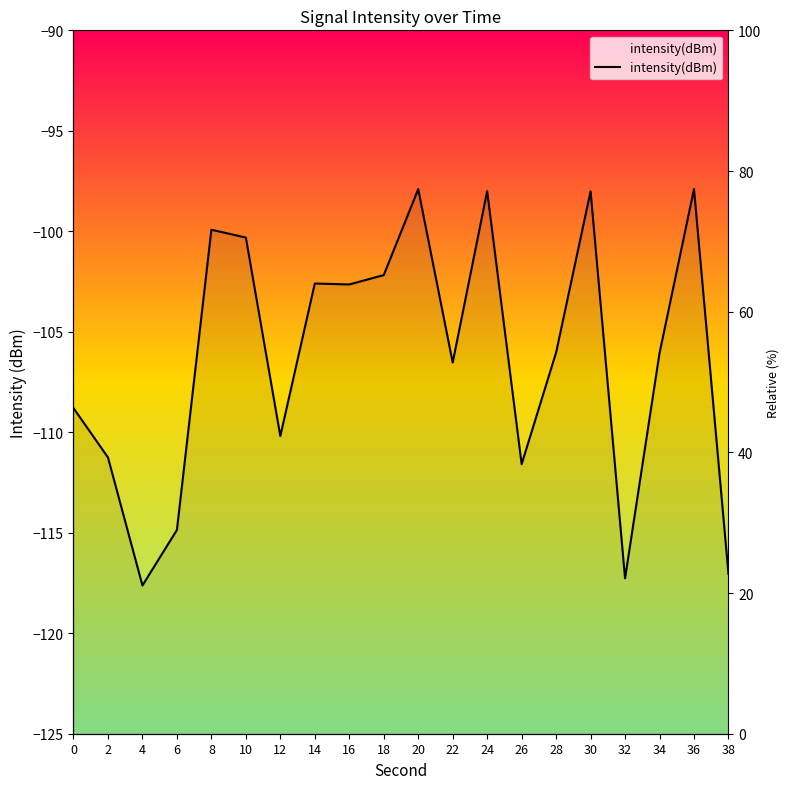

True or false: the data shows -194.7 at 2.

False